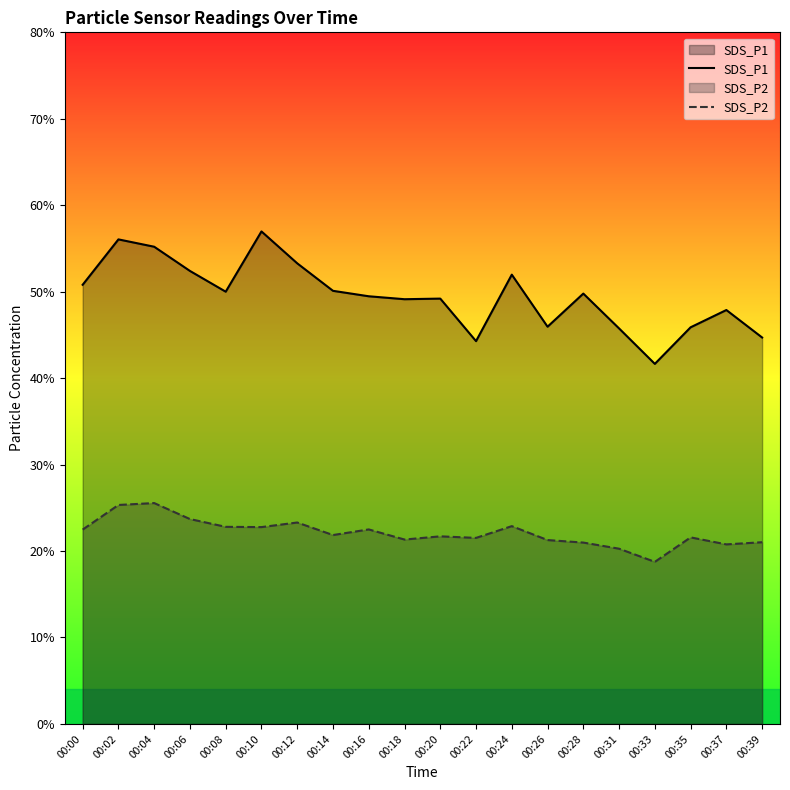

True or false: SDS_P2 and SDS_P1 cross at least once.

False